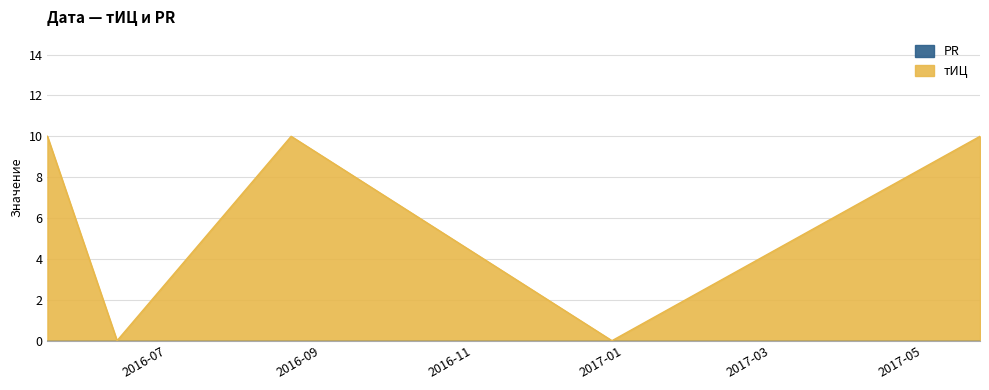

Between 2016-05-14 and 2016-08-20, which is larger?

2016-05-14